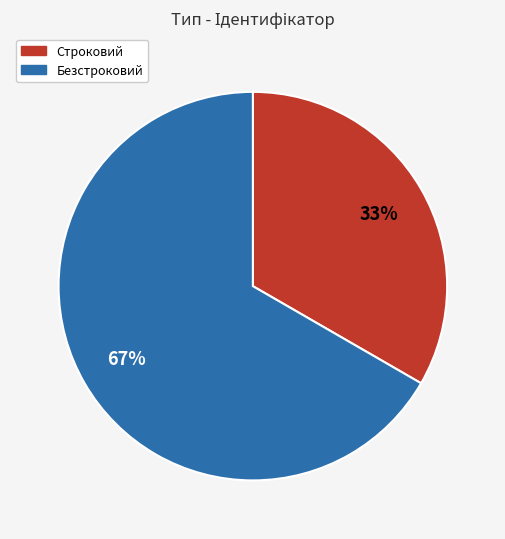

Is the sum of Строковий and Безстроковий greater than half?

Yes